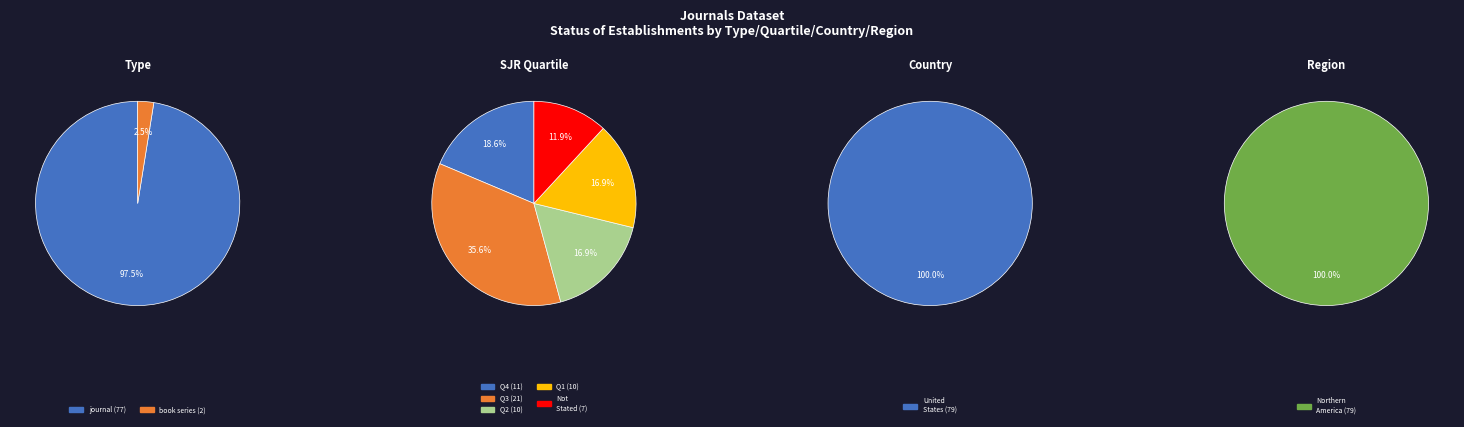

What percentage is the journal slice, to the nearest percent?

97%